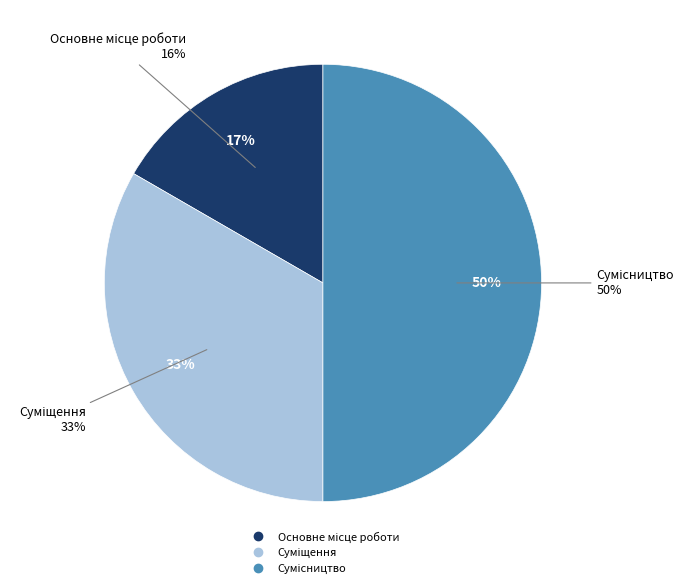

Combined, what portion of the pie is Сумісництво and Суміщення?

83.3%